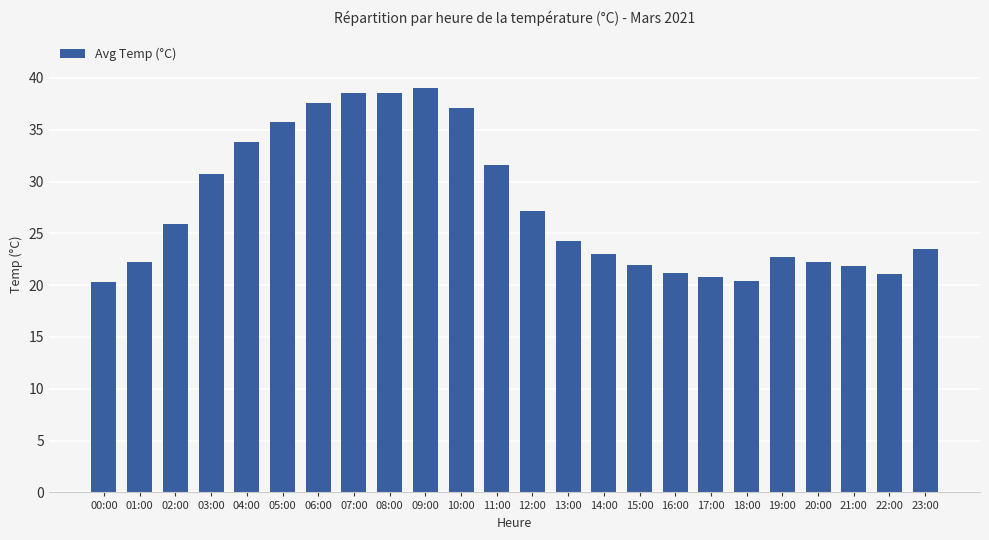

What is the change in value from 05:00 to 12:00?

-8.5